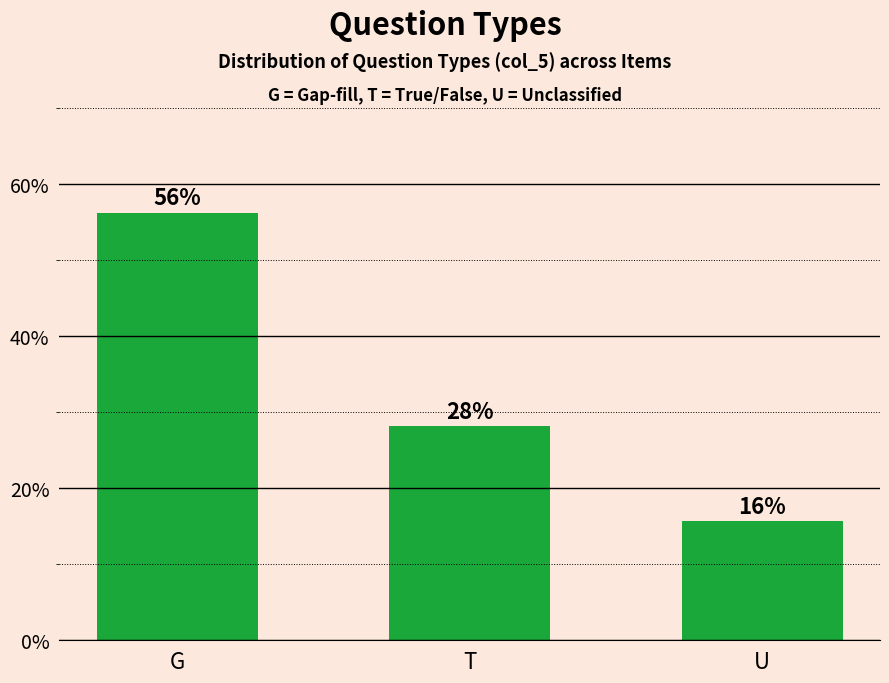

What is the ratio of the value at G to the value at T?

2.0